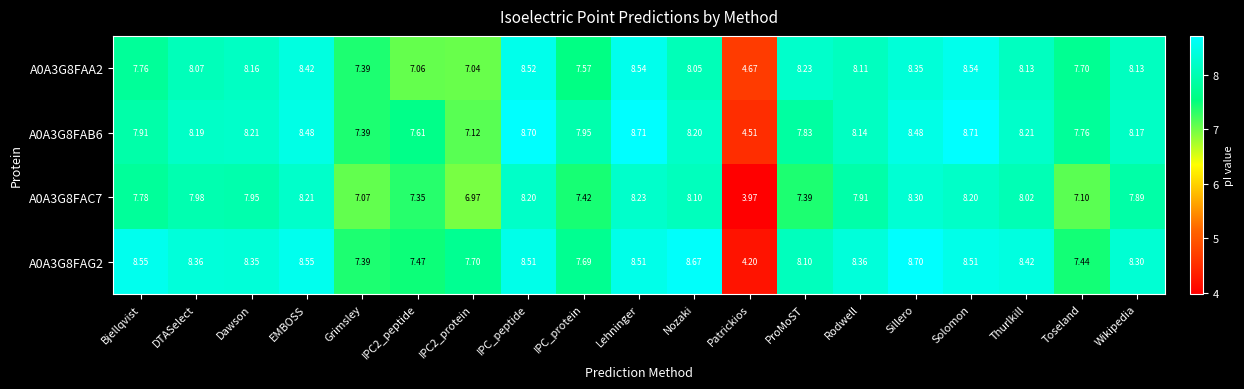

At how many categories does at least one series exceed 4?

19